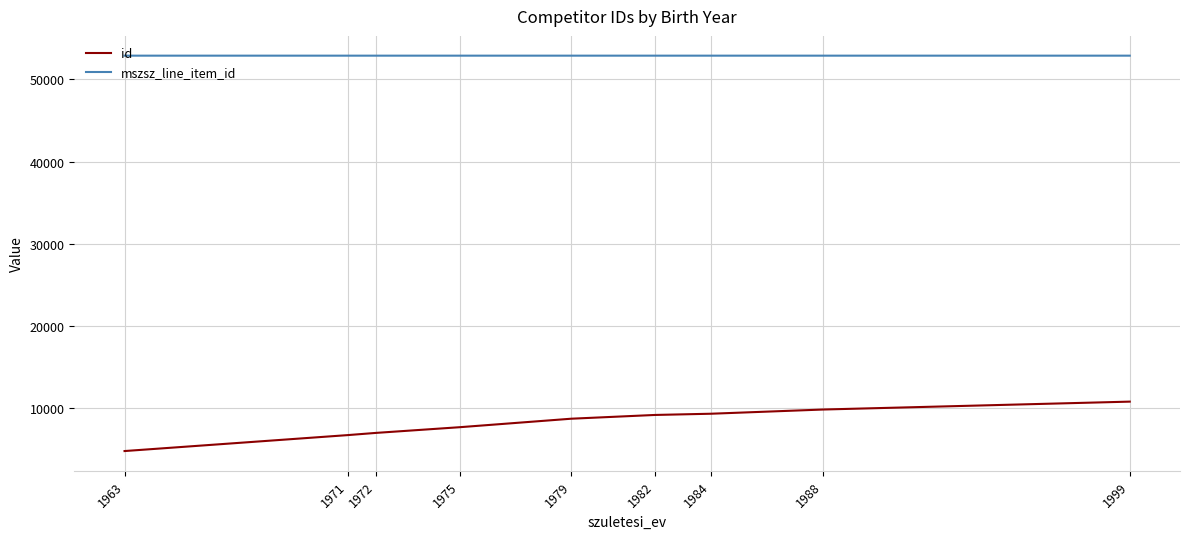

What is the total value across all series at 1988?

62714.5